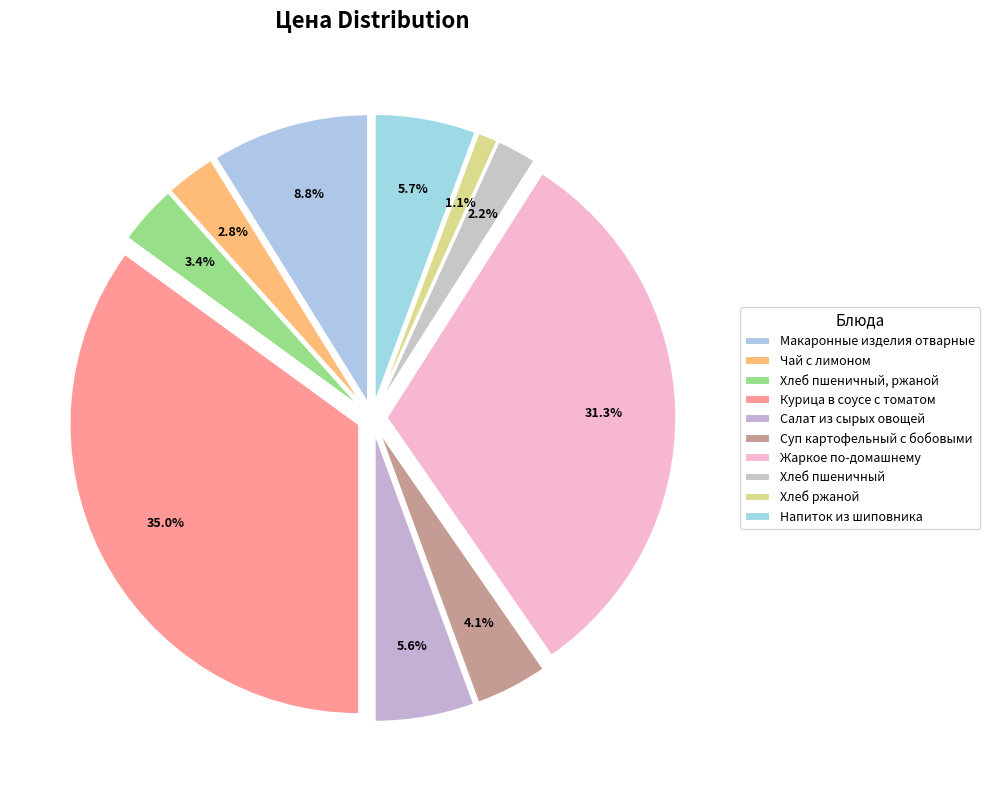

Is there any slice that represents more than half of the pie?

No